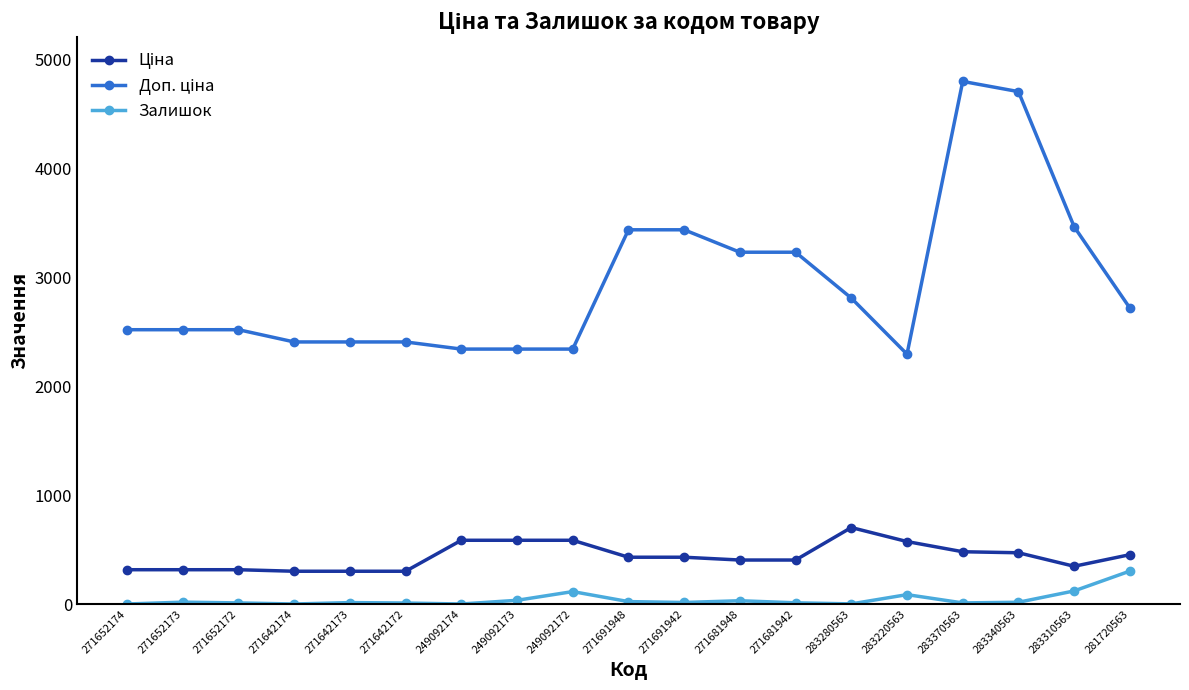

What is the maximum value shown in the chart?

4796.4